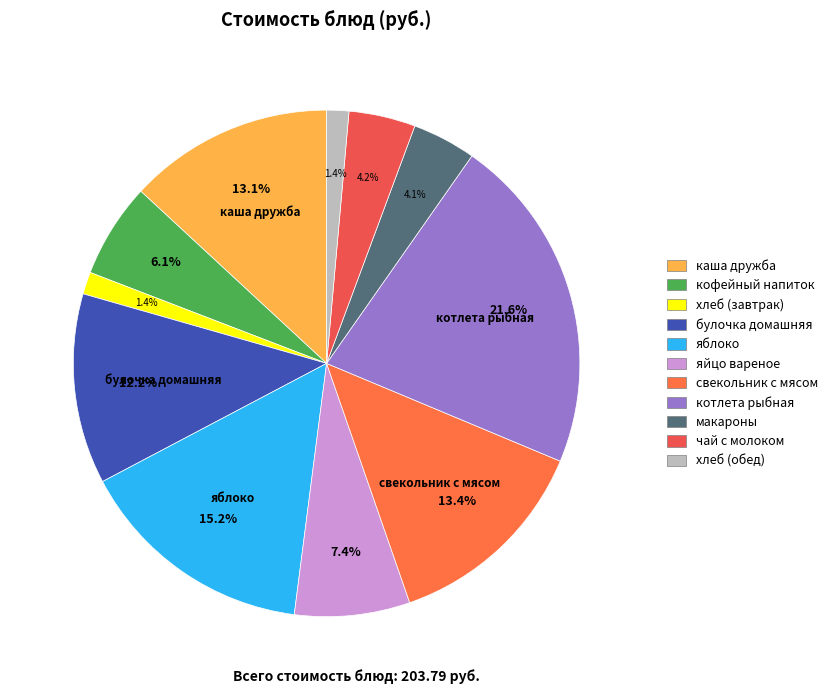

Count the number of slices in the pie.

11